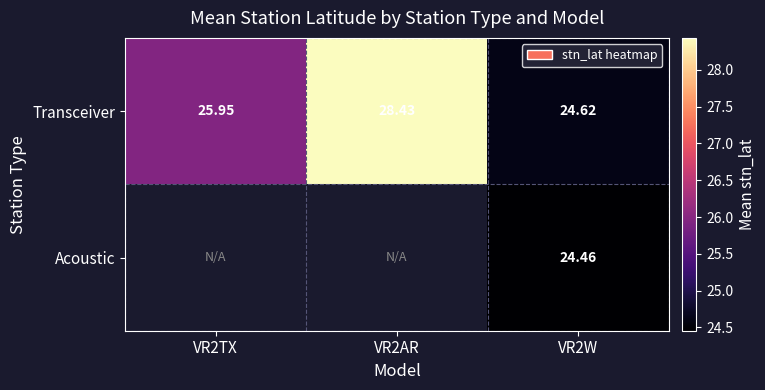

Which category has the highest value across all series?

VR2AR